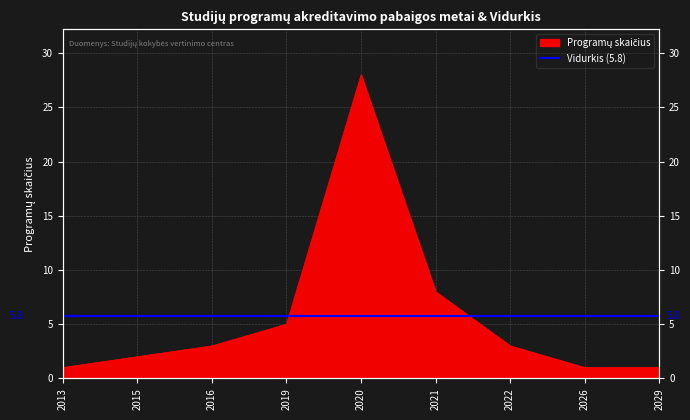

At which label does the data first exceed 3?

2019